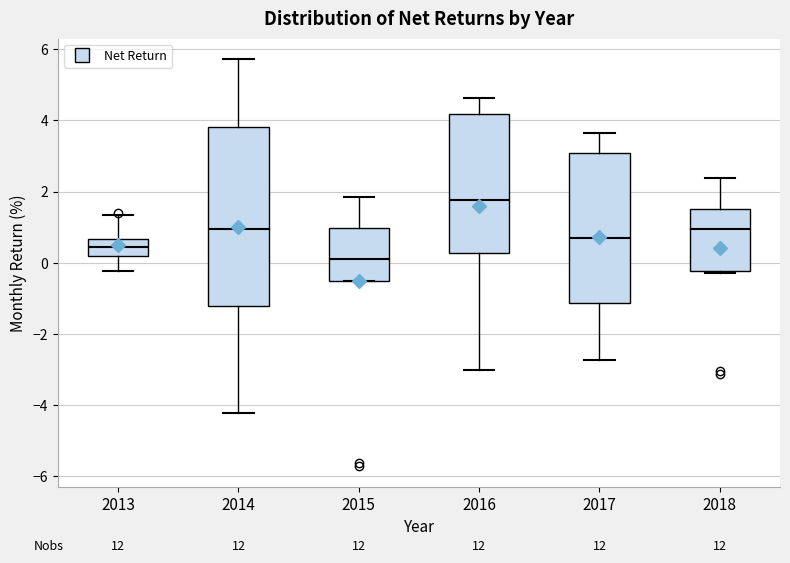

Where does the lower whisker of the box at x = 2014 end on the y-axis? The values are not printed on the chart, so give them approximately, as read against the axis.

-4.2